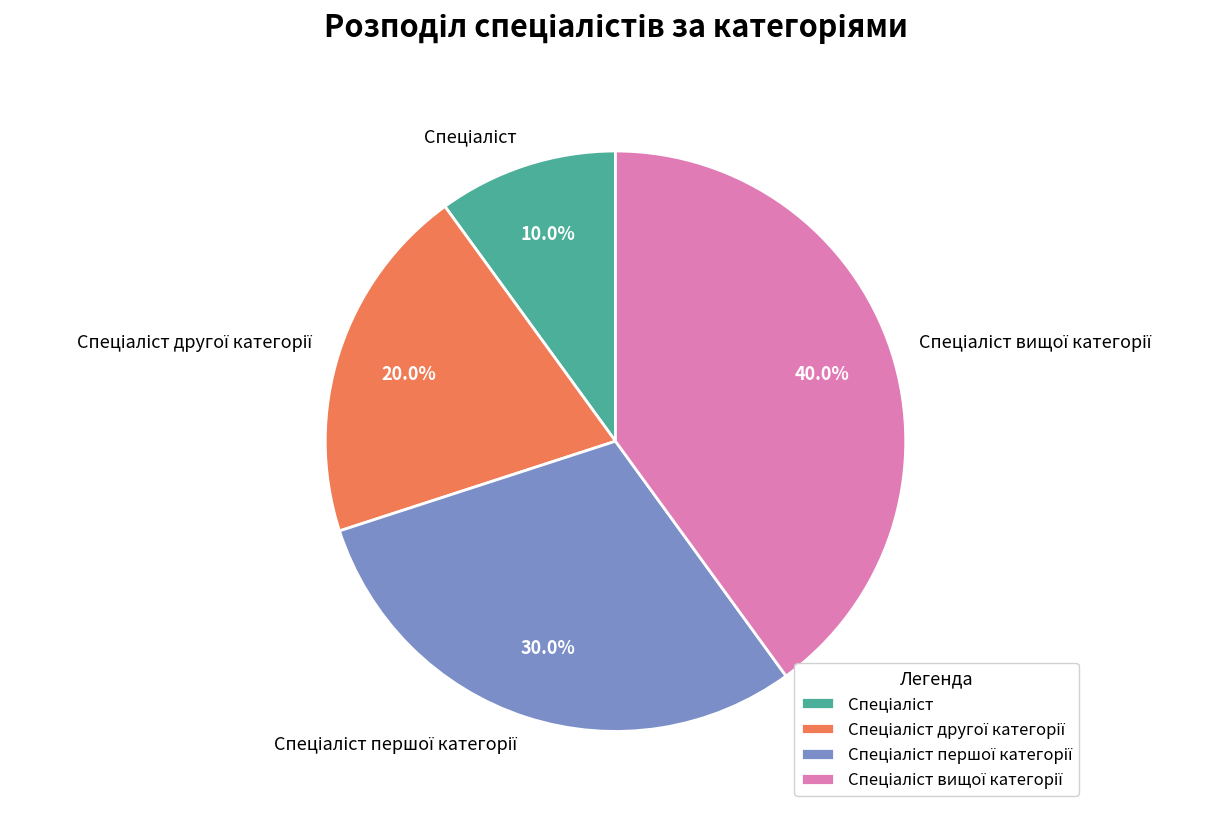

Does any single category account for the majority?

No